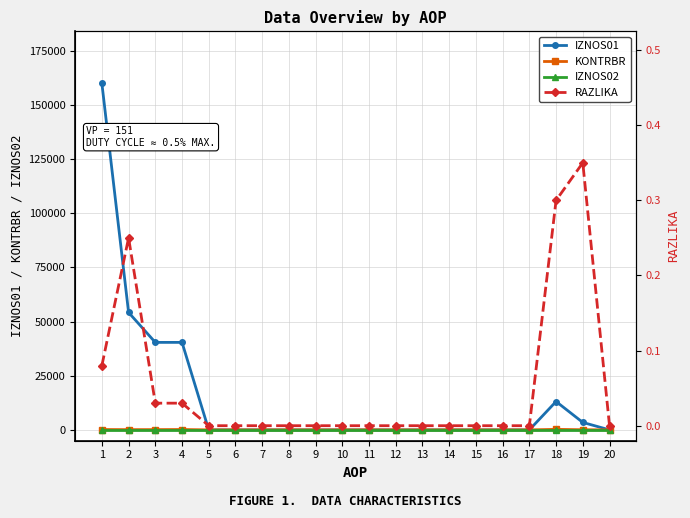

Reading left to right, extract all data points from this chart.

IZNOS01: 1=159896.1	2=54178.2	3=40370.0	4=40370.0	5=0.0	6=0.0	7=0.0	8=0.0	9=0.0	10=0.0	11=0.0	12=0.0	13=0.0	14=0.0	15=0.0	16=0.0	17=0.0	18=13094.7	19=3445.3	20=0.0
KONTRBR: 1=159.9	2=108.4	3=121.1	4=161.5	5=0.0	6=0.0	7=0.0	8=0.0	9=0.0	10=0.0	11=0.0	12=0.0	13=0.0	14=0.0	15=0.0	16=0.0	17=0.0	18=235.7	19=65.5	20=0.0
IZNOS02: 1=0.0	2=0.0	3=0.0	4=0.0	5=0.0	6=0.0	7=0.0	8=0.0	9=0.0	10=0.0	11=0.0	12=0.0	13=0.0	14=0.0	15=0.0	16=0.0	17=0.0	18=0.0	19=0.0	20=0.0
RAZLIKA: 1=0.1	2=0.2	3=0.0	4=0.0	5=0.0	6=0.0	7=0.0	8=0.0	9=0.0	10=0.0	11=0.0	12=0.0	13=0.0	14=0.0	15=0.0	16=0.0	17=0.0	18=0.3	19=0.3	20=0.0